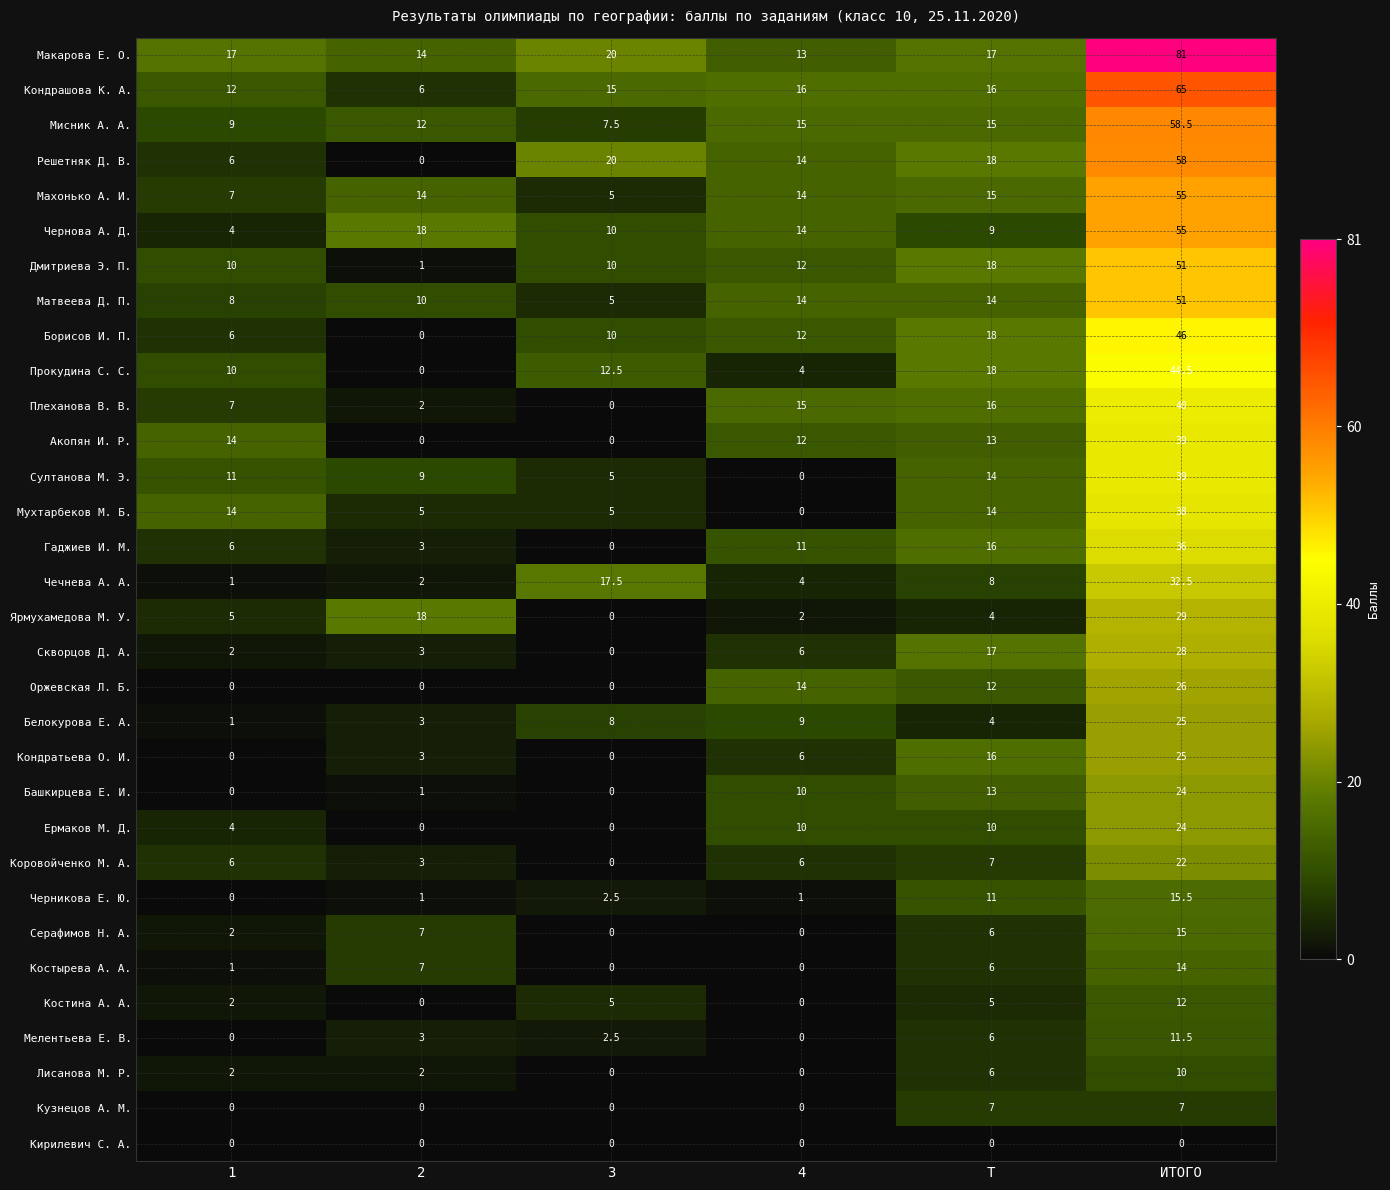

Which series has the largest range (max minus min)?

Макарова Е. О.